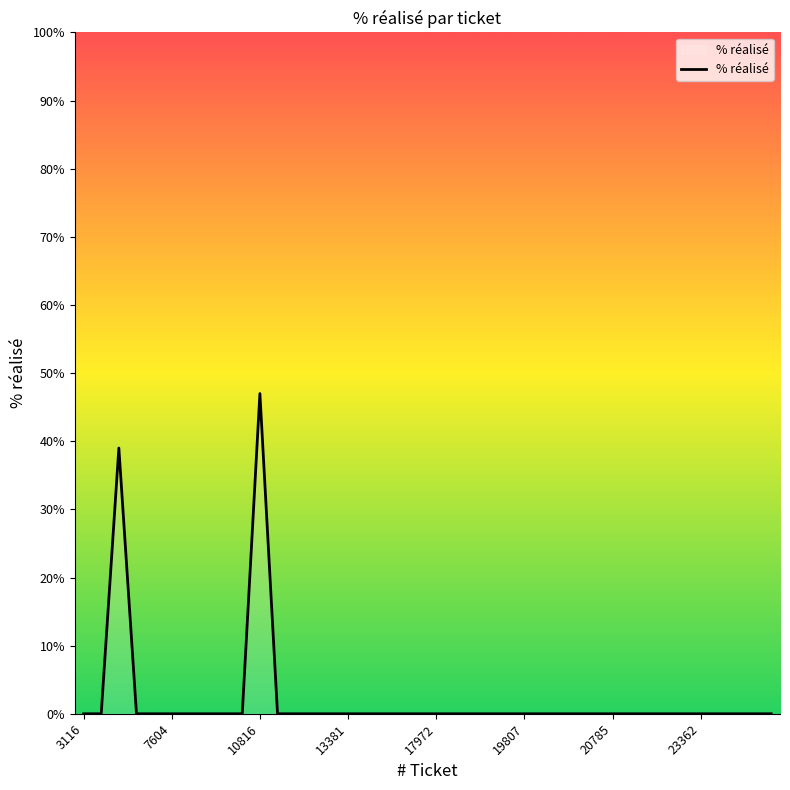

What is the difference between the maximum and minimum values?

47